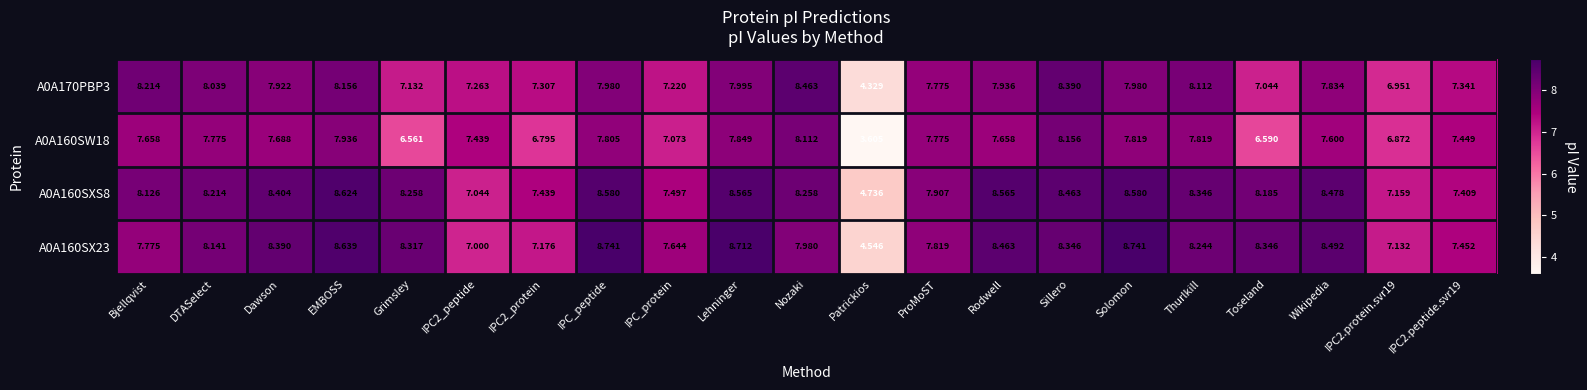

Where does the A0A160SX23 series first go above 8?

DTASelect